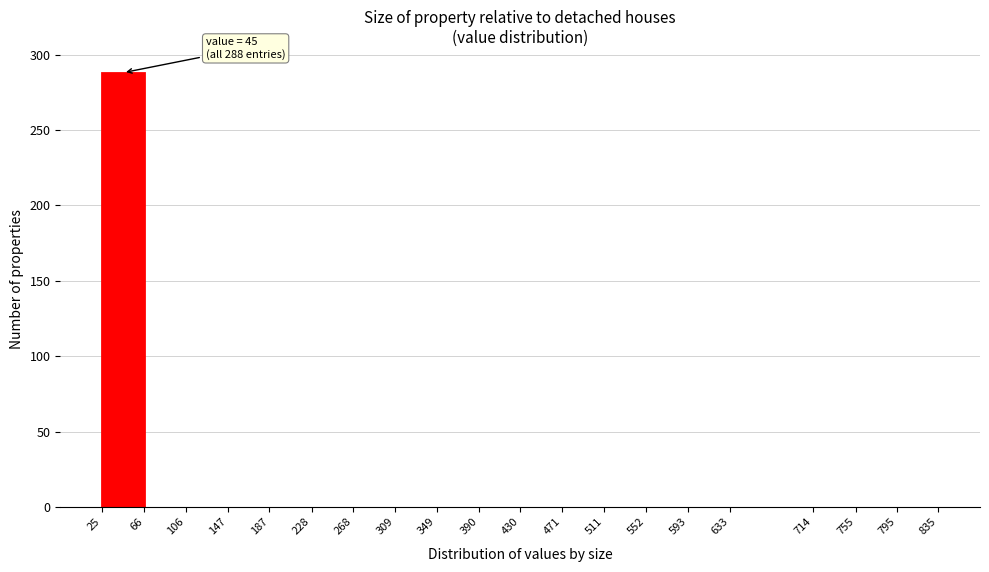

Which range on the x-axis has the tallest bar?

25 to 66